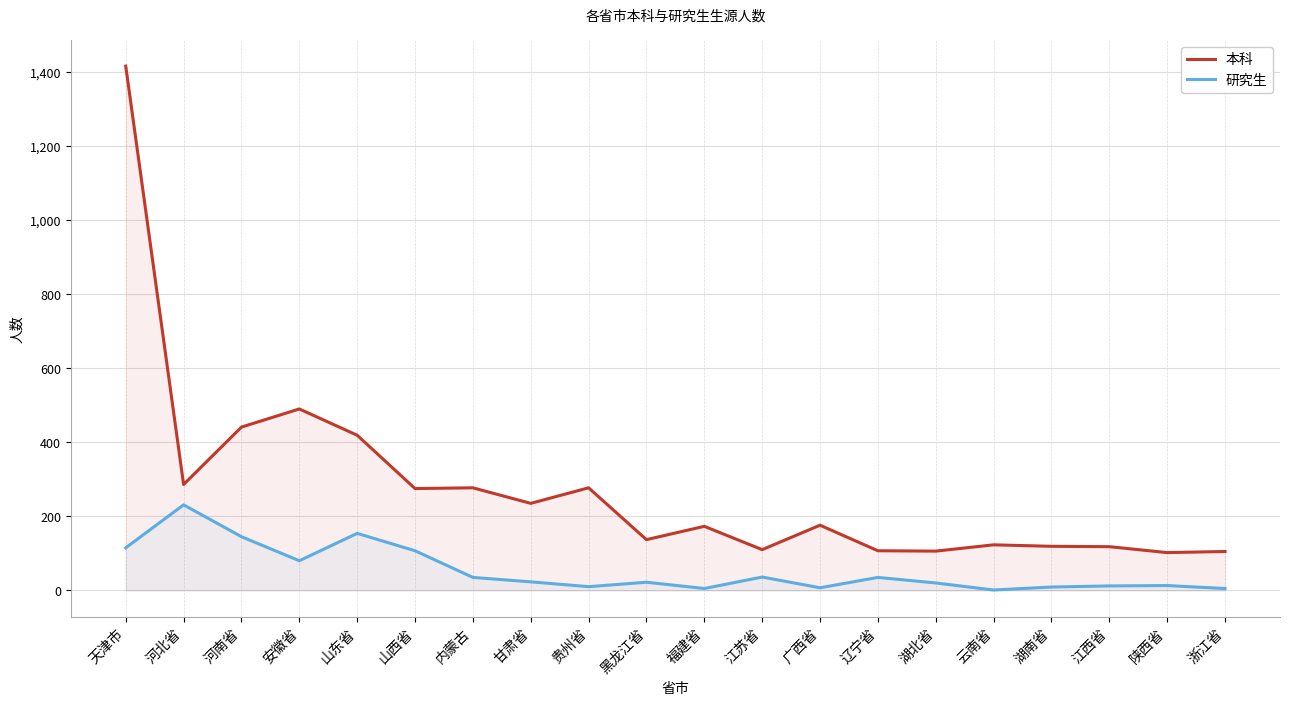

What is the value of the 本科 point at the 15th from the left?

106